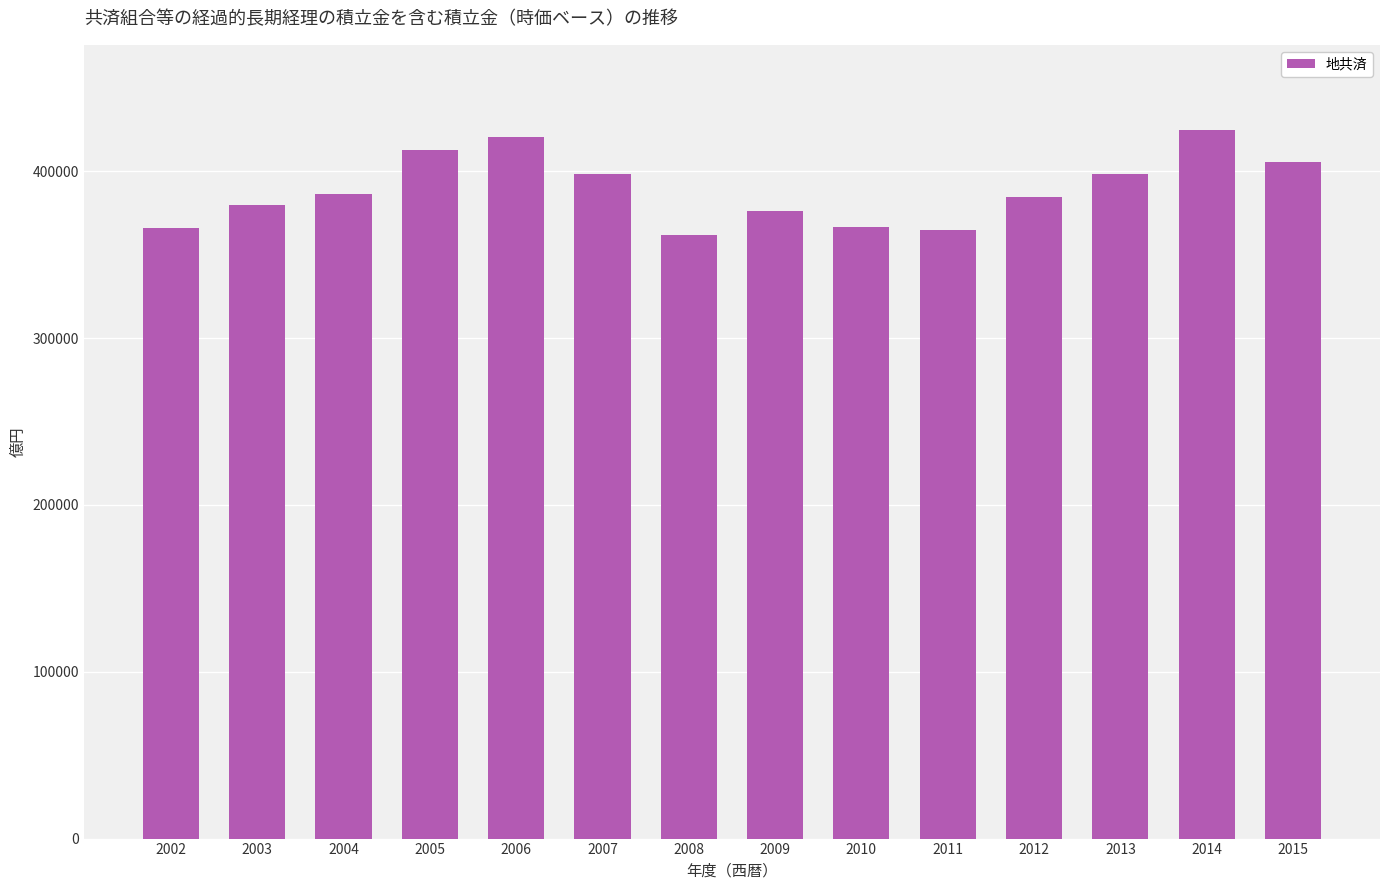

What is the minimum value shown in the chart?

362067